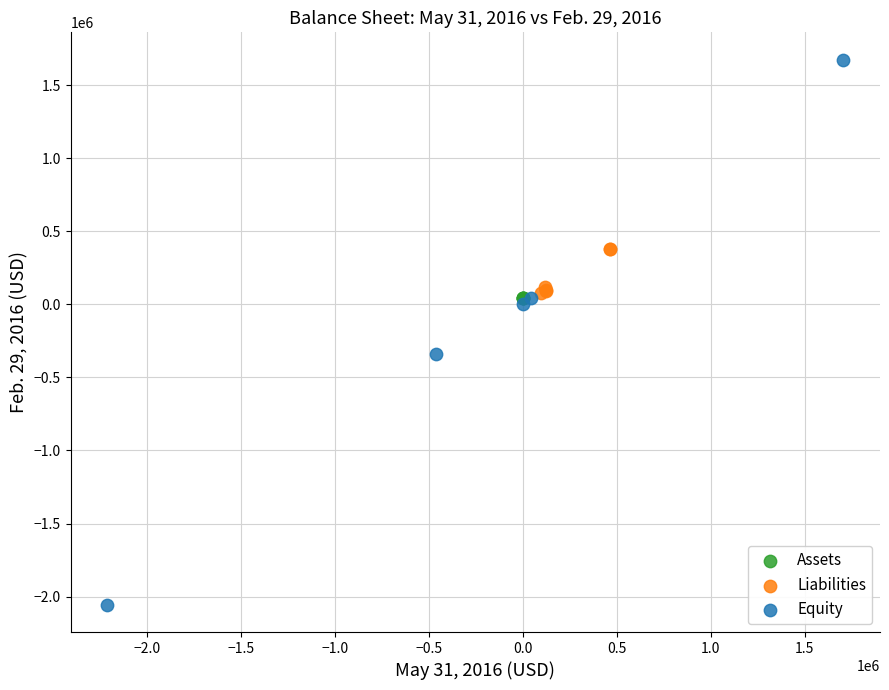

Which series contains the lowest Y value?

Equity